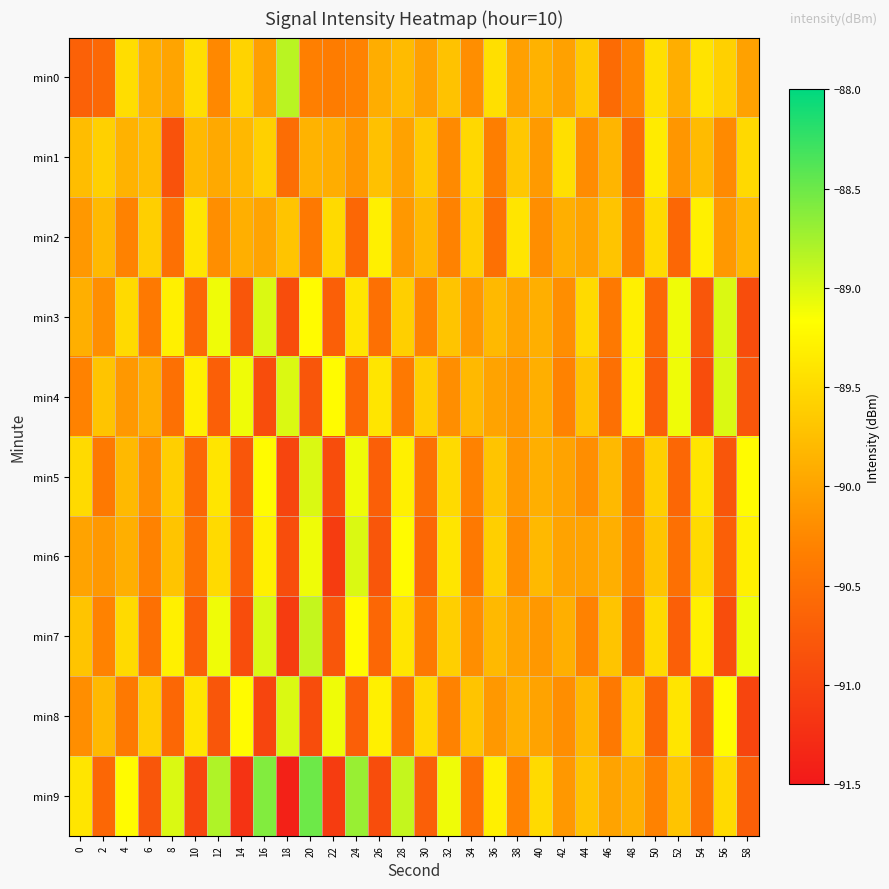

Reading right to left, what are all the values shown in this chart?

min0: 58=-90.0	56=-89.6	54=-89.4	52=-89.9	50=-89.5	48=-90.3	46=-90.6	44=-89.7	42=-90.0	40=-89.9	38=-90.0	36=-89.5	34=-90.2	32=-89.7	30=-90.0	28=-89.8	26=-89.9	24=-90.3	22=-90.4	20=-90.3	18=-88.9	16=-90.0	14=-89.6	12=-90.3	10=-89.5	8=-90.0	6=-89.9	4=-89.5	2=-90.6	0=-90.7
min1: 58=-89.5	56=-90.2	54=-89.8	52=-90.1	50=-89.3	48=-90.6	46=-89.8	44=-90.2	42=-89.5	40=-90.1	38=-89.7	36=-90.3	34=-89.5	32=-90.2	30=-89.6	28=-90.0	26=-89.7	24=-90.1	22=-89.9	20=-89.9	18=-90.5	16=-89.6	14=-89.8	12=-89.9	10=-89.8	8=-90.9	6=-89.8	4=-89.9	2=-89.6	0=-89.8
min2: 58=-89.8	56=-90.1	54=-89.3	52=-90.6	50=-89.5	48=-90.4	46=-89.7	44=-90.0	42=-89.9	40=-90.2	38=-89.4	36=-90.5	34=-89.6	32=-90.3	30=-89.8	28=-90.1	26=-89.3	24=-90.6	22=-89.5	20=-90.4	18=-89.7	16=-90.0	14=-89.9	12=-90.2	10=-89.4	8=-90.5	6=-89.6	4=-90.3	2=-89.8	0=-90.1
min3: 58=-90.9	56=-89.0	54=-90.8	52=-89.1	50=-90.6	48=-89.3	46=-90.4	44=-89.5	42=-90.2	40=-89.9	38=-90.0	36=-89.8	34=-90.1	32=-89.7	30=-90.3	28=-89.6	26=-90.5	24=-89.4	22=-90.7	20=-89.2	18=-90.9	16=-89.0	14=-90.8	12=-89.1	10=-90.6	8=-89.3	6=-90.4	4=-89.5	2=-90.2	0=-89.9
min4: 58=-90.8	56=-89.0	54=-90.9	52=-89.1	50=-90.7	48=-89.3	46=-90.5	44=-89.7	42=-90.3	40=-89.9	38=-90.1	36=-90.0	34=-89.8	32=-90.2	30=-89.6	28=-90.4	26=-89.4	24=-90.6	22=-89.2	20=-90.8	18=-89.0	16=-90.9	14=-89.1	12=-90.7	10=-89.3	8=-90.5	6=-89.9	4=-90.1	2=-89.7	0=-90.3
min5: 58=-89.2	56=-90.8	54=-89.4	52=-90.6	50=-89.6	48=-90.4	46=-89.8	44=-90.2	42=-90.0	40=-89.9	38=-90.1	36=-89.7	34=-90.3	32=-89.5	30=-90.5	28=-89.3	26=-90.7	24=-89.1	22=-90.9	20=-89.0	18=-91.0	16=-89.2	14=-90.8	12=-89.4	10=-90.6	8=-89.6	6=-90.2	4=-89.8	2=-90.4	0=-89.5
min6: 58=-89.3	56=-90.7	54=-89.5	52=-90.5	50=-89.7	48=-90.3	46=-89.9	44=-90.0	42=-90.0	40=-89.8	38=-90.2	36=-89.6	34=-90.4	32=-89.4	30=-90.6	28=-89.2	26=-90.8	24=-89.0	22=-91.1	20=-89.1	18=-90.9	16=-89.3	14=-90.7	12=-89.5	10=-90.5	8=-89.7	6=-90.3	4=-89.9	2=-90.1	0=-90.0
min7: 58=-89.1	56=-90.9	54=-89.3	52=-90.7	50=-89.5	48=-90.5	46=-89.7	44=-90.3	42=-89.9	40=-90.1	38=-90.0	36=-89.8	34=-90.2	32=-89.6	30=-90.4	28=-89.4	26=-90.6	24=-89.2	22=-90.8	20=-88.9	18=-91.1	16=-89.0	14=-90.9	12=-89.1	10=-90.7	8=-89.3	6=-90.5	4=-89.5	2=-90.3	0=-89.7
min8: 58=-91.0	56=-89.2	54=-90.8	52=-89.4	50=-90.6	48=-89.6	46=-90.4	44=-89.8	42=-90.2	40=-90.0	38=-89.9	36=-90.1	34=-89.7	32=-90.3	30=-89.5	28=-90.5	26=-89.3	24=-90.7	22=-89.1	20=-90.9	18=-89.0	16=-91.0	14=-89.2	12=-90.8	10=-89.4	8=-90.6	6=-89.6	4=-90.4	2=-89.8	0=-90.2
min9: 58=-90.7	56=-89.5	54=-90.5	52=-89.7	50=-90.3	48=-89.9	46=-90.0	44=-89.7	42=-90.1	40=-89.5	38=-90.3	36=-89.3	34=-90.5	32=-89.1	30=-90.7	28=-88.9	26=-90.9	24=-88.7	22=-91.1	20=-88.5	18=-91.4	16=-88.6	14=-91.2	12=-88.8	10=-91.0	8=-89.0	6=-90.8	4=-89.2	2=-90.6	0=-89.4